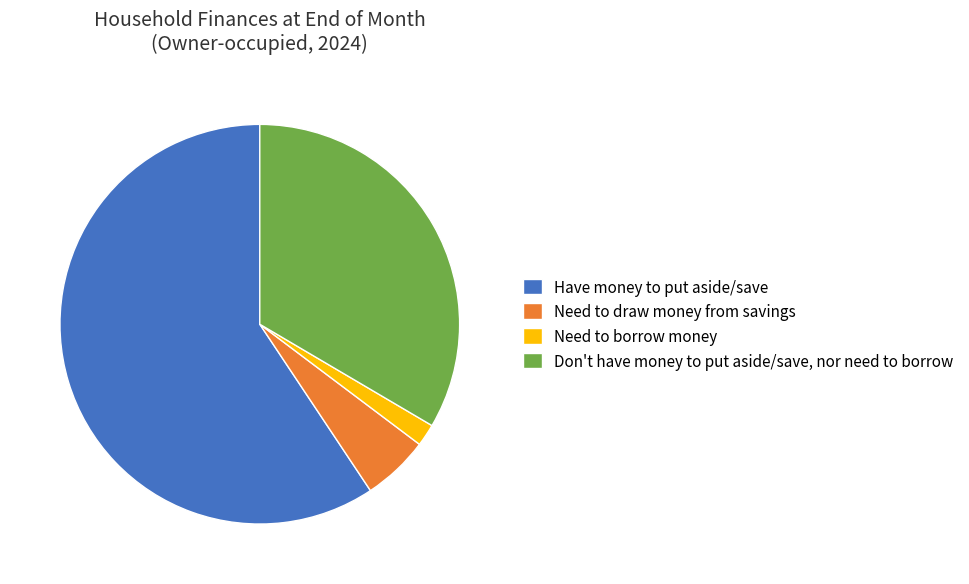

How many slices are in this pie chart?

4